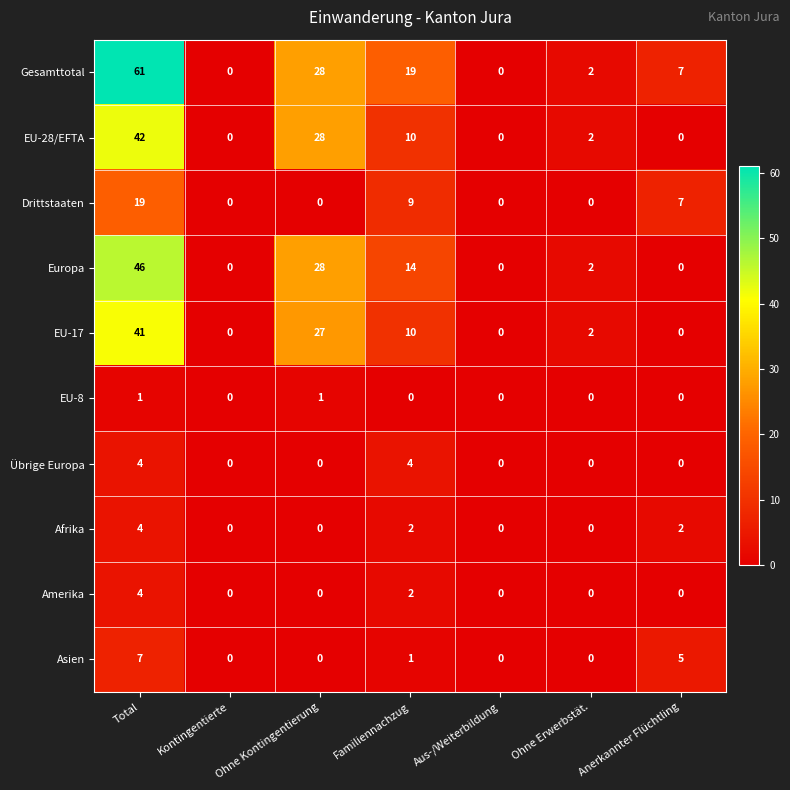

What is the total value across all series at Total?

229